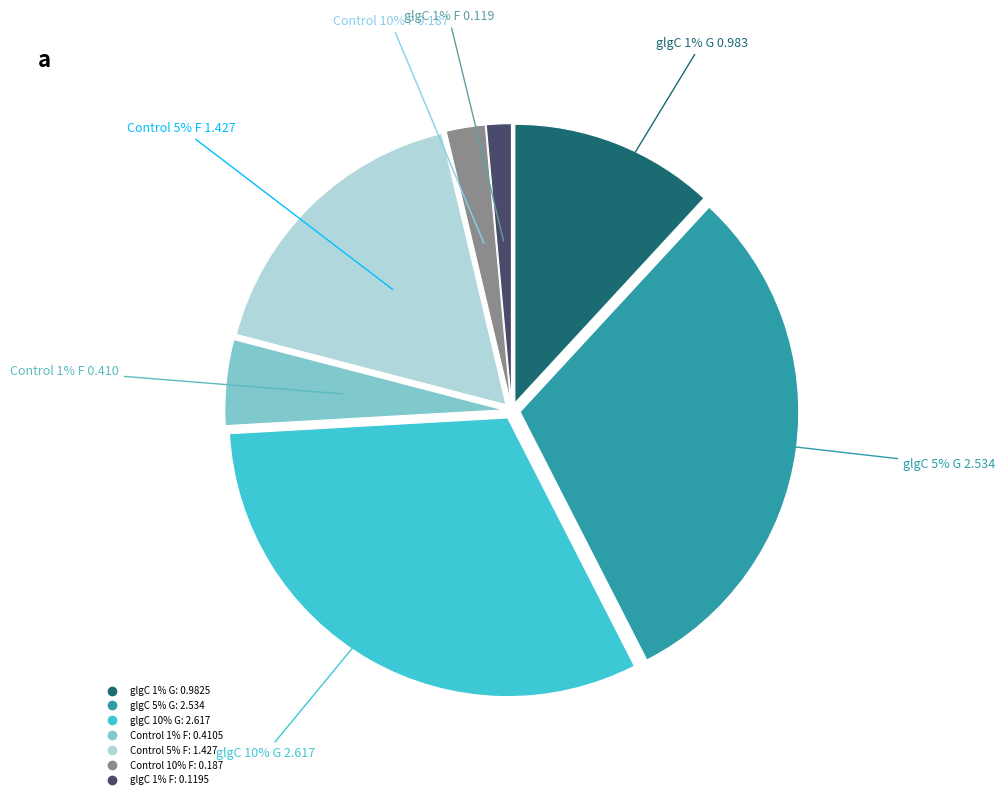

What percentage do glgC 5% G and glgC 1% G together represent?

42.5%